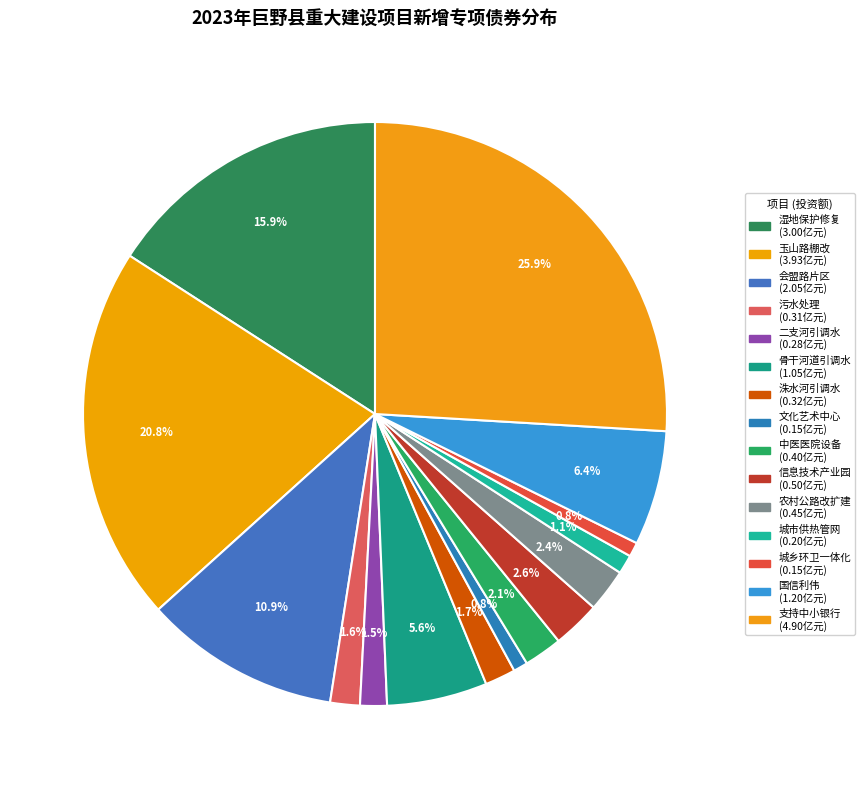

Is there a majority slice in this chart?

No